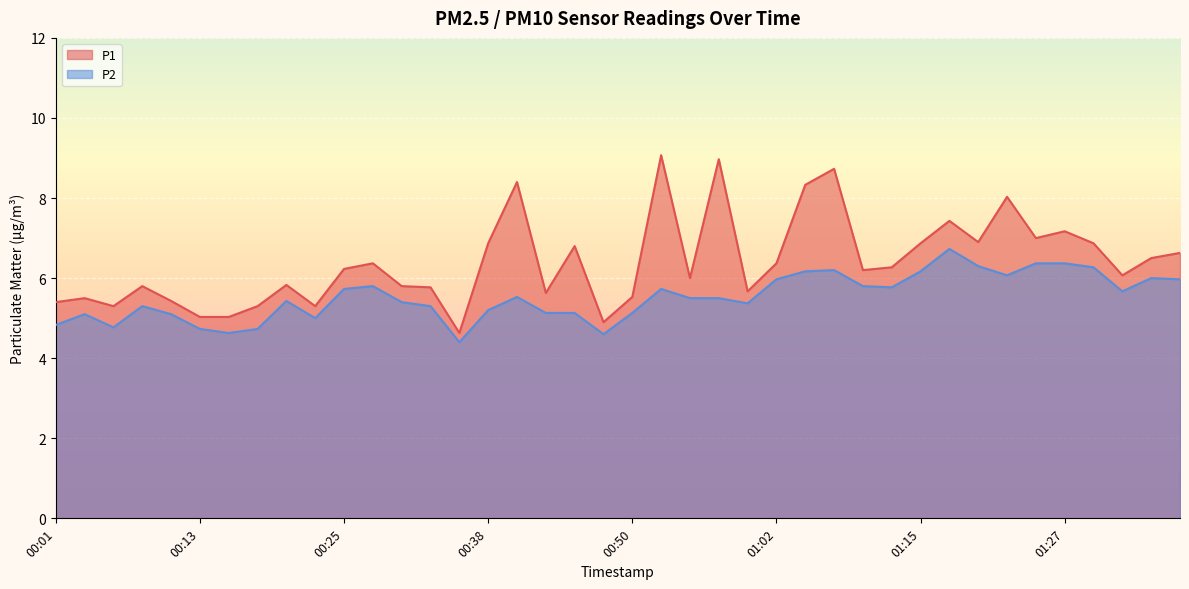

What is the label of the 18th point from the right?

00:55